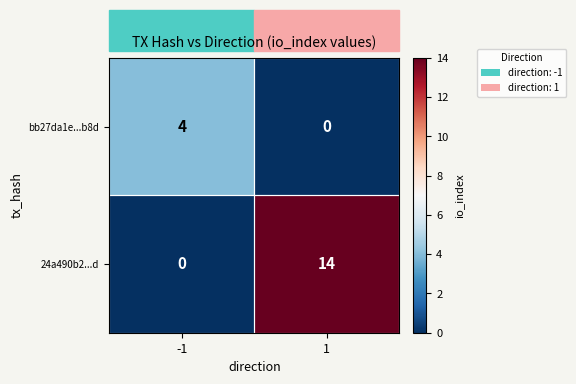

What is the highest value of the 24a490b2...d series?

14